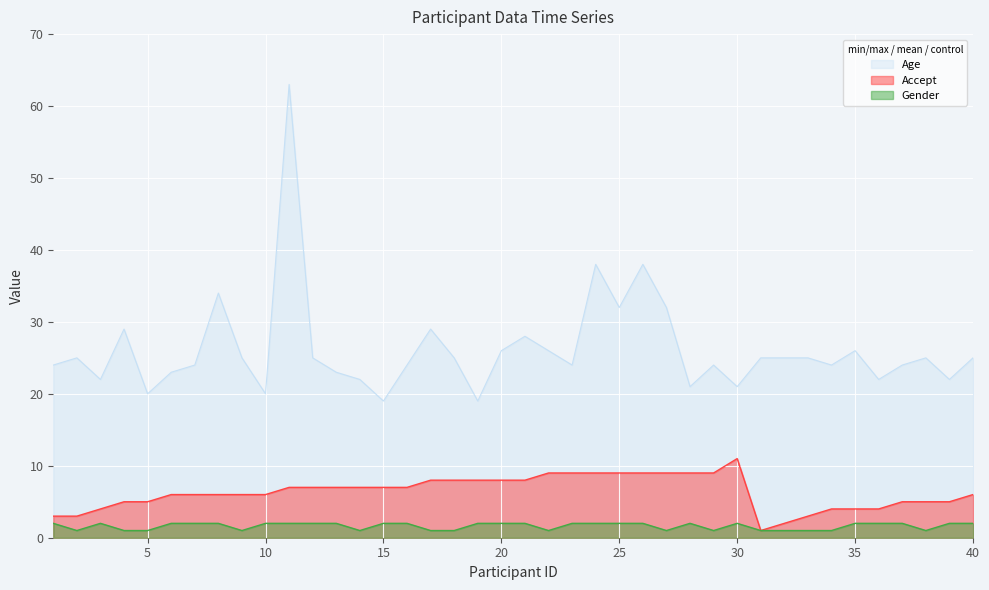

Rank the series by their average value, from highest to lowest.

Age, Accept, Gender